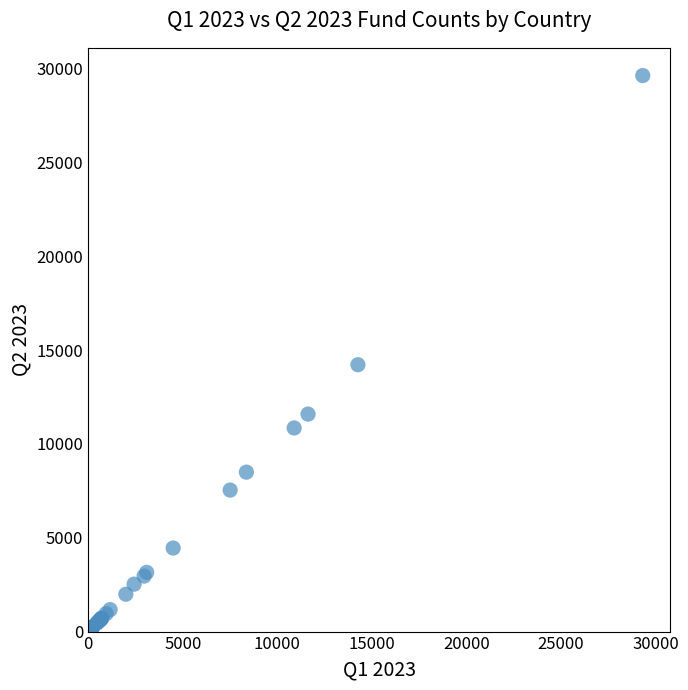

What Y value in the scatter plot is closest to 14853?

14223